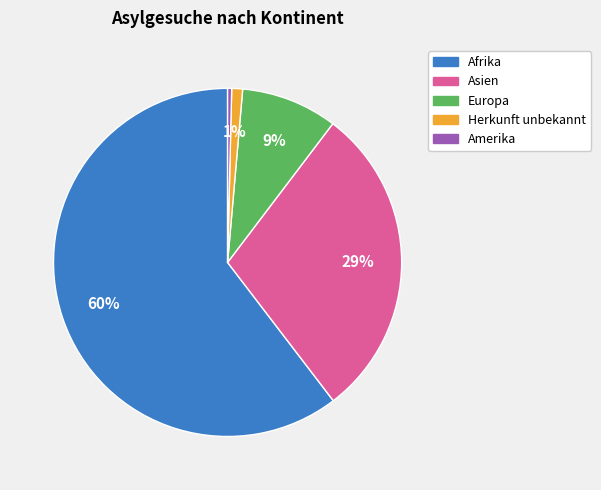

To the nearest percent, what is the average slice percentage?

20%